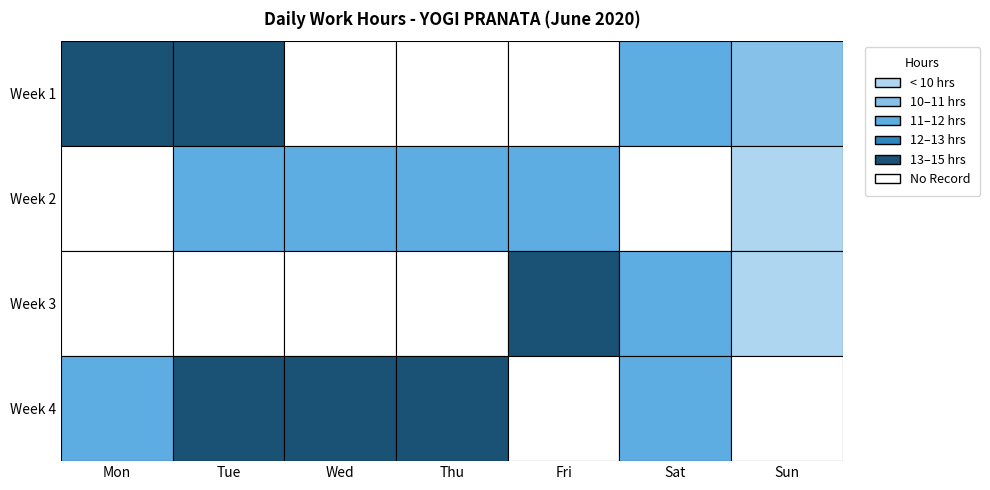

Is it true that 1 equals 0.0 at Thu?

True